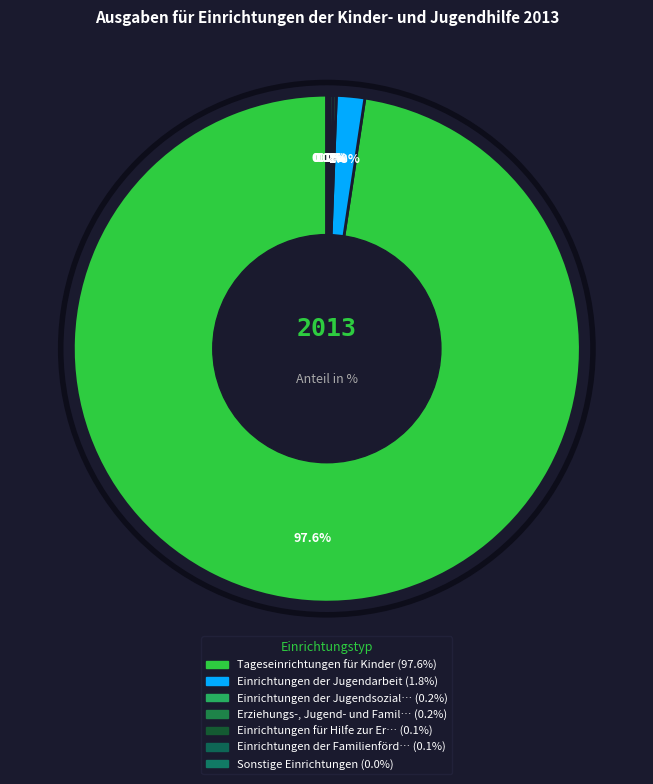

What is the change in value from Tageseinrichtungen für Kinder to Erziehungs-, Jugend- und Familien-?

-97.4